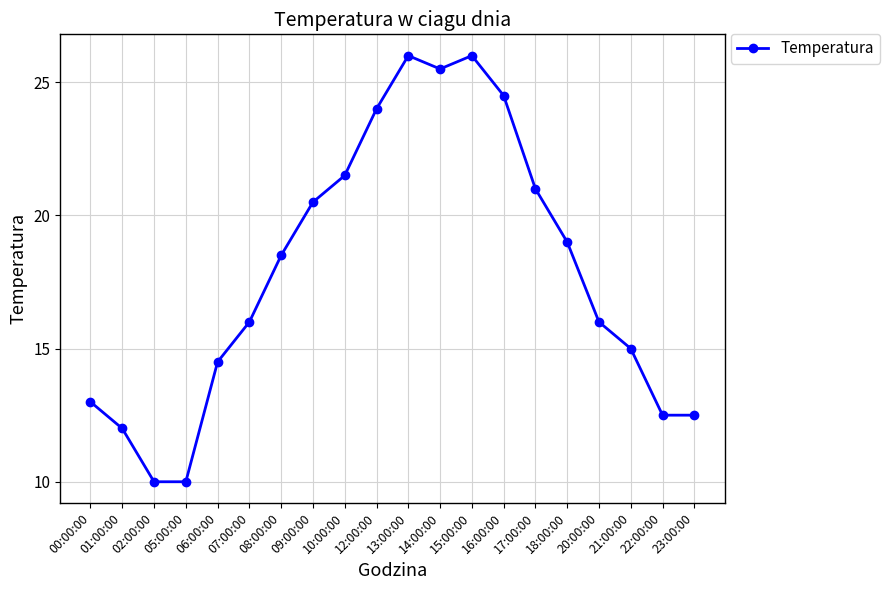

What is the value of the 15th point from the left?

21.0